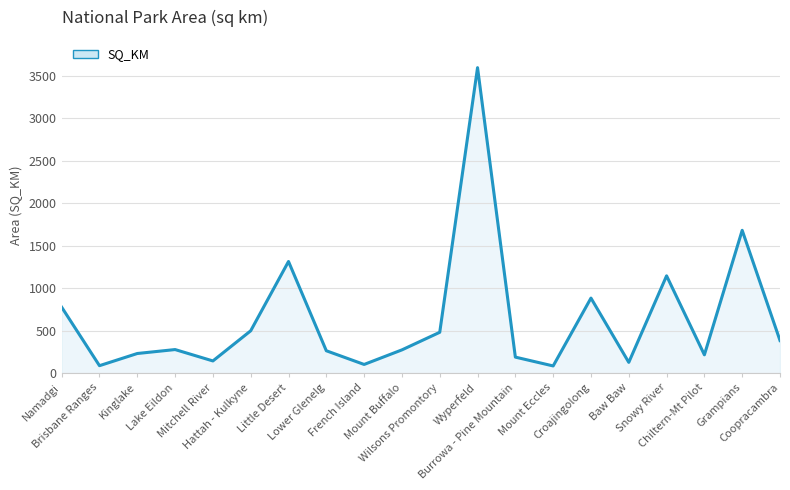

What is the smallest value displayed?

85.7